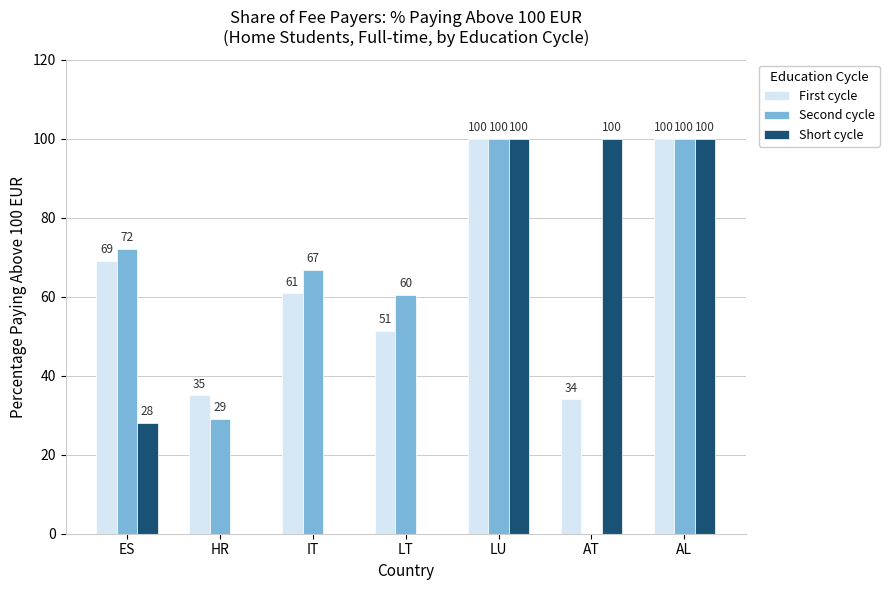

Between IT and AL, which series saw the biggest shift?

Short cycle